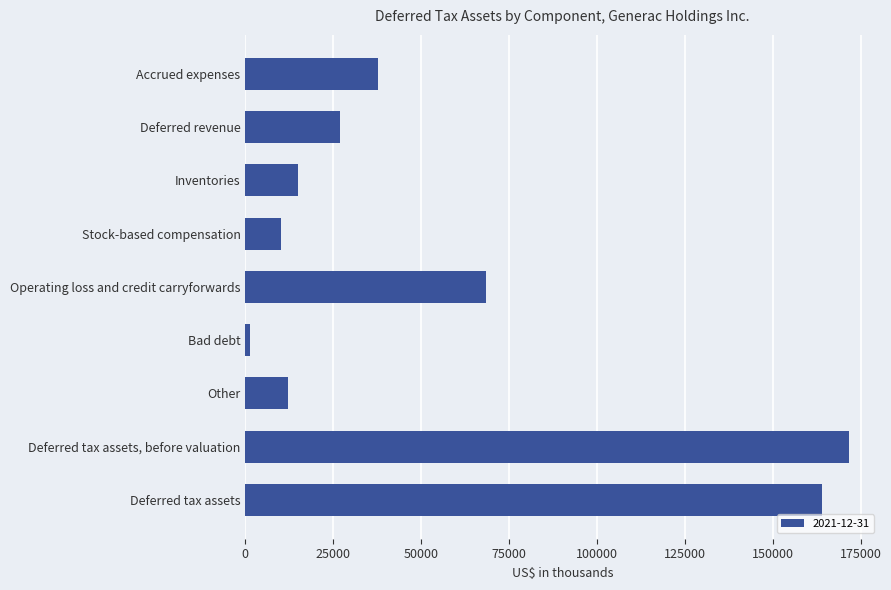

What is the difference between the values at Inventories and Stock-based compensation?

4705